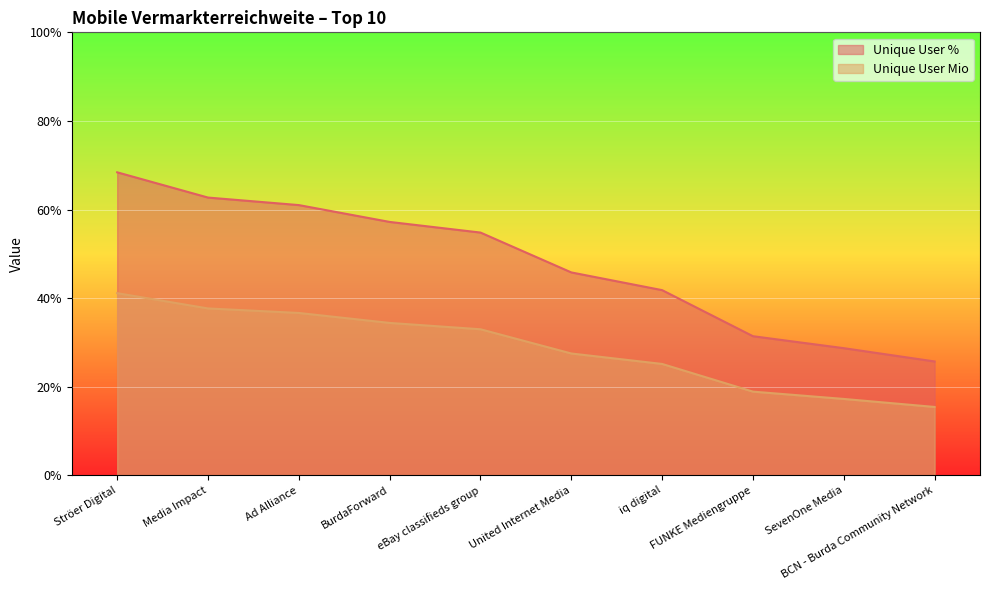

What is the label of the 10th point from the left?

BCN - Burda Community Network